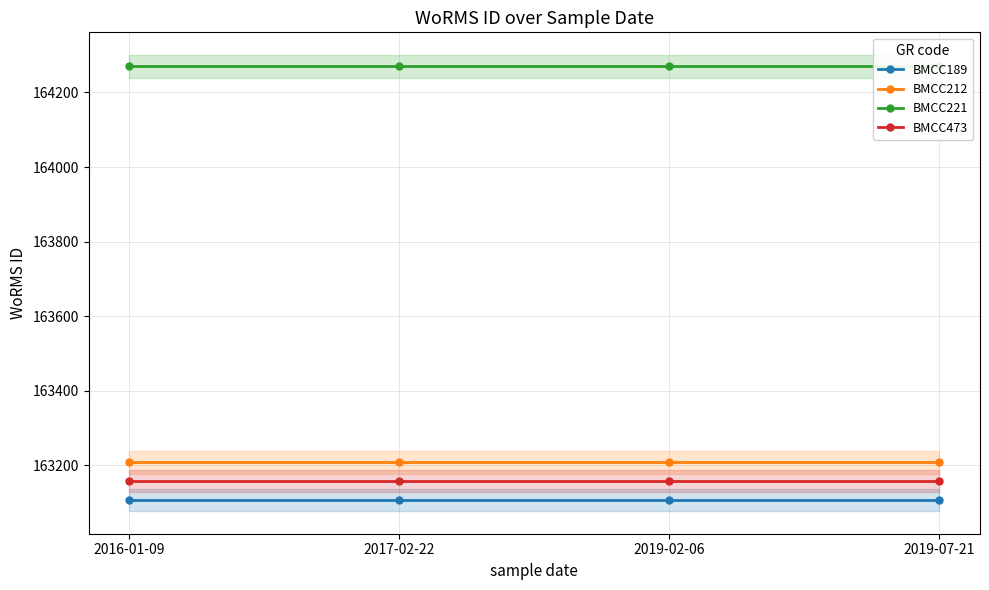

True or false: BMCC221 has a value of 105465 at 2019-02-06.

False